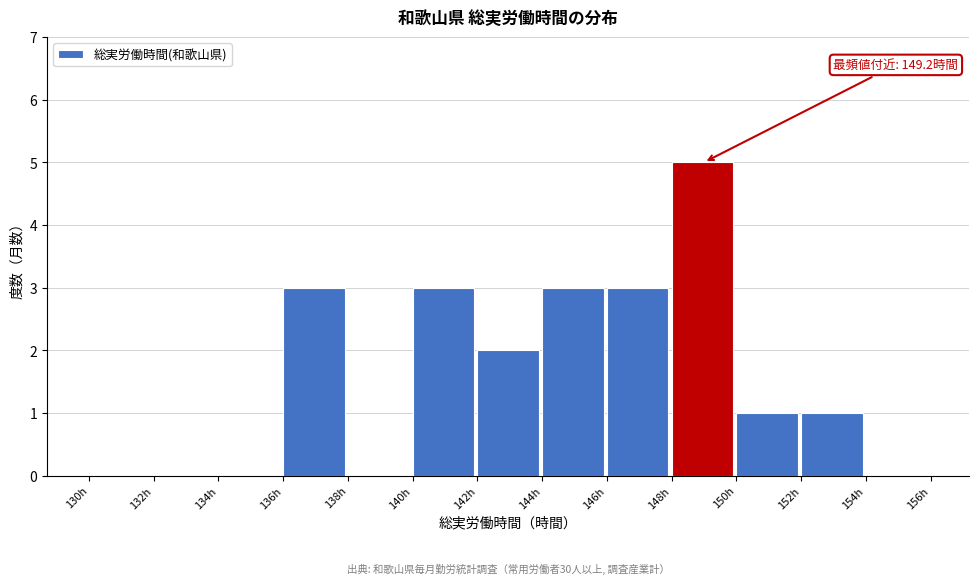

Which range on the x-axis has the tallest bar?

148 to 150